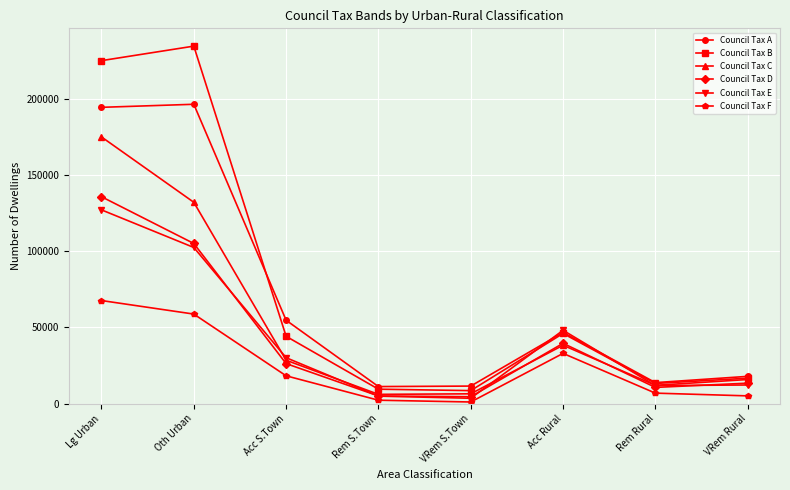

What is the label of the 3rd point from the left?

Acc S.Town